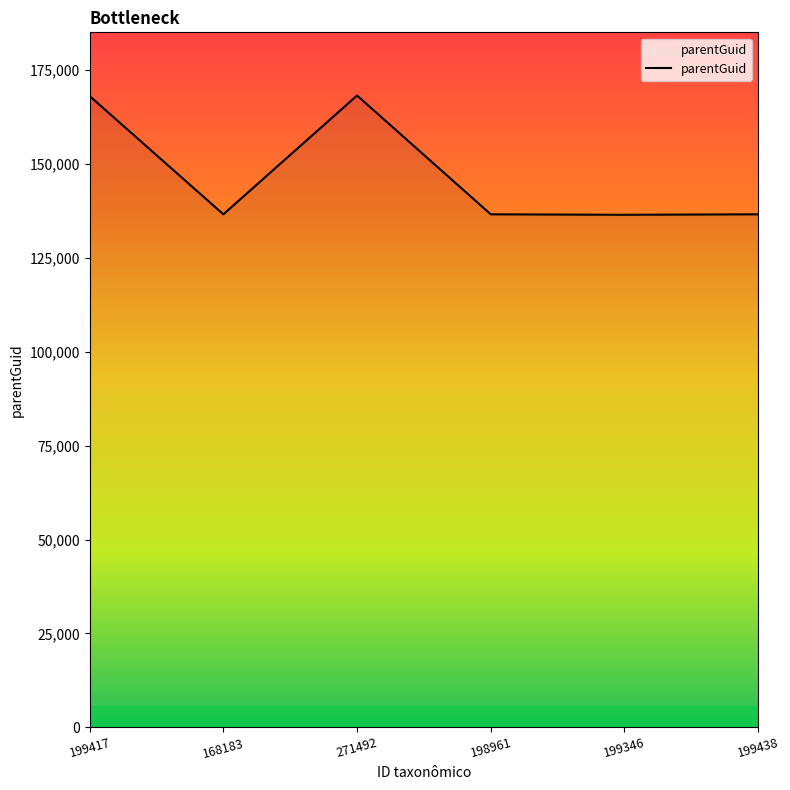

How many interior local valleys (lower than both neighbors) does the data have?

2